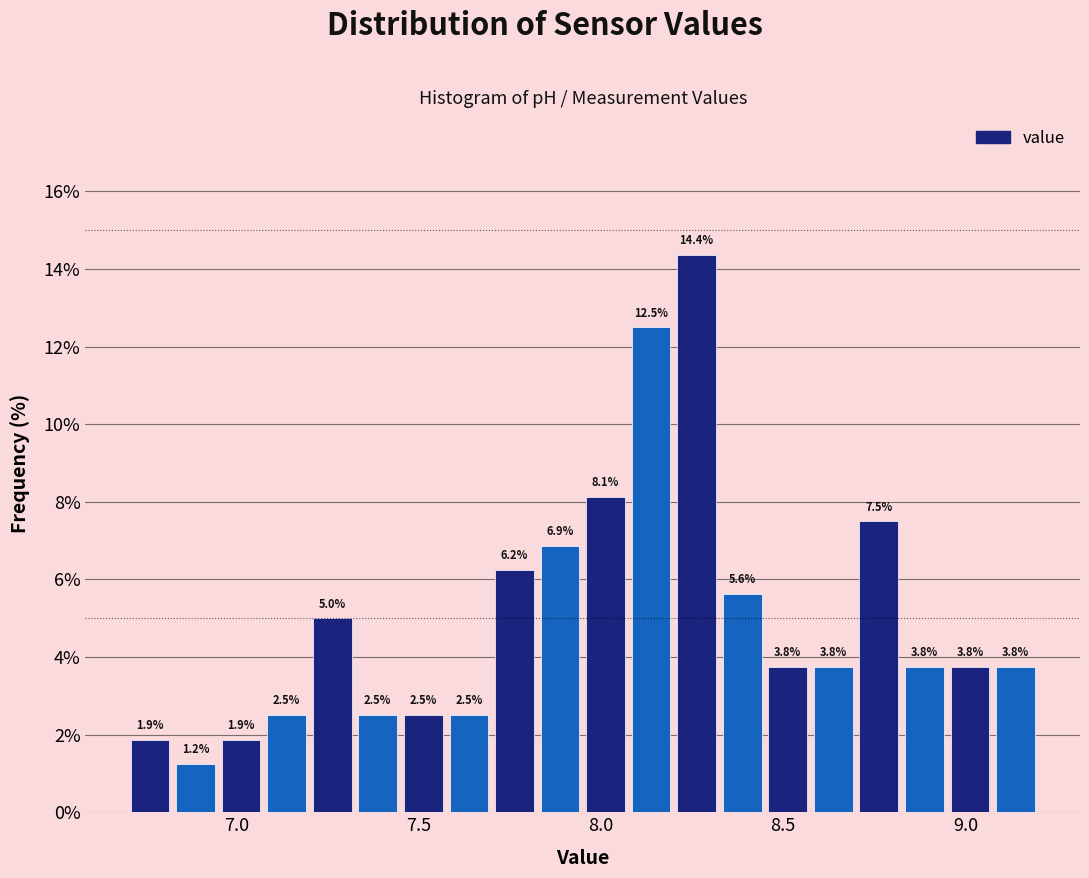

Read against the x-axis, roughly where is the centre of the tallest bar?

8.25